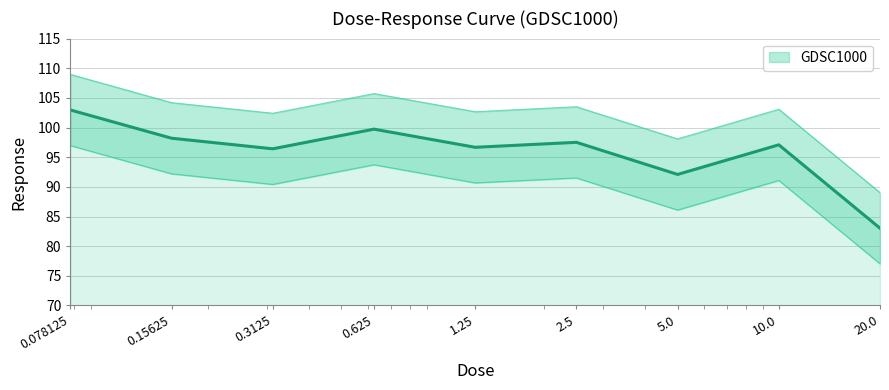

What is the label of the 8th point from the right?

0.15625